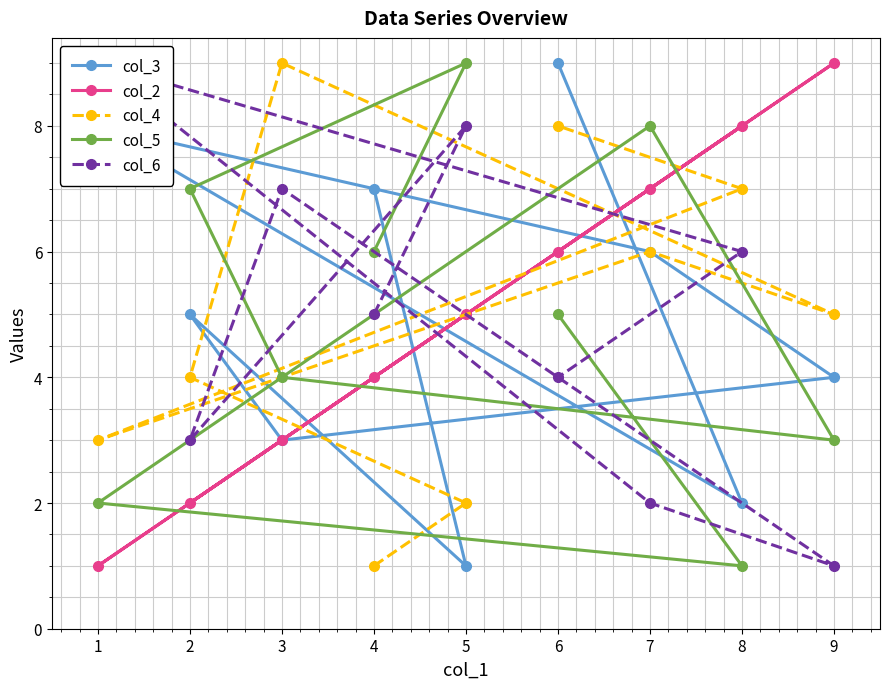

How many interior local peaks does the col_3 series have?

2